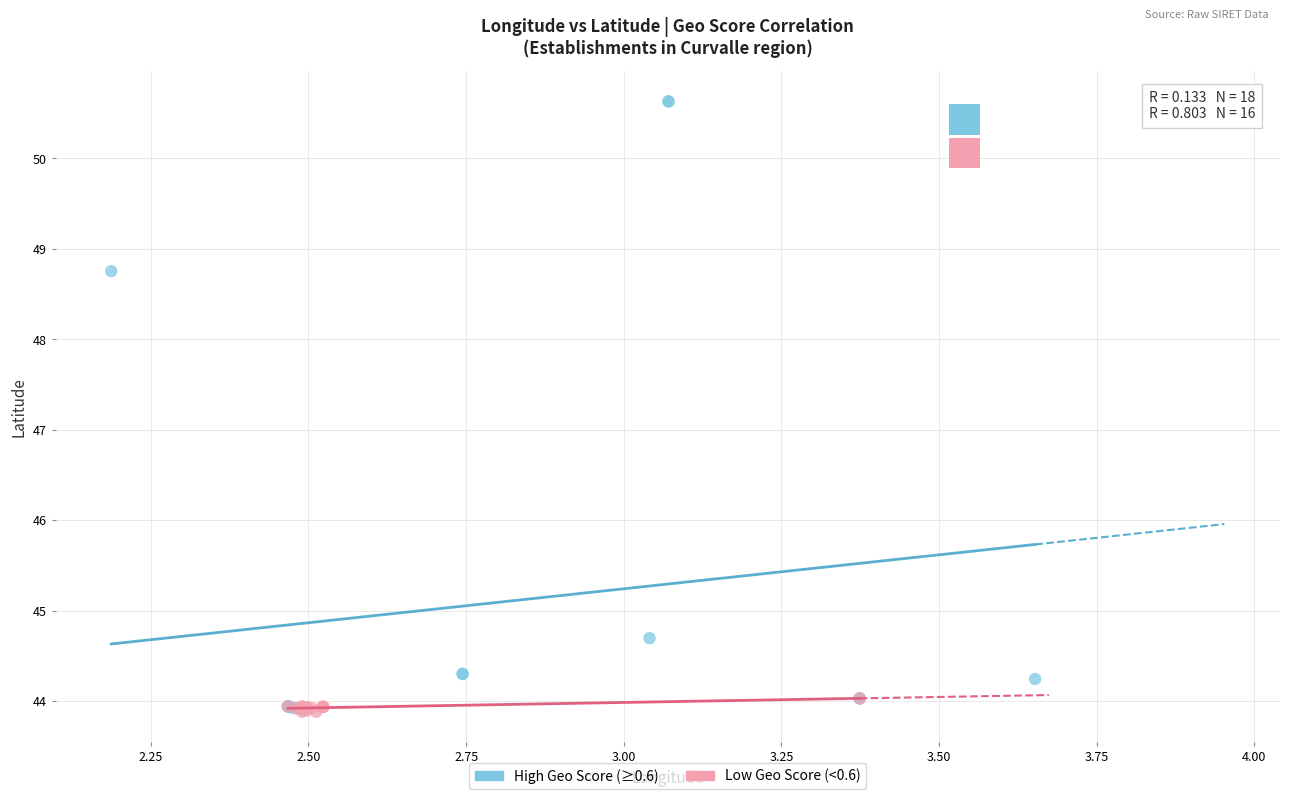

Which series has the largest Y range (max minus min)?

High Geo Score (≥0.6)